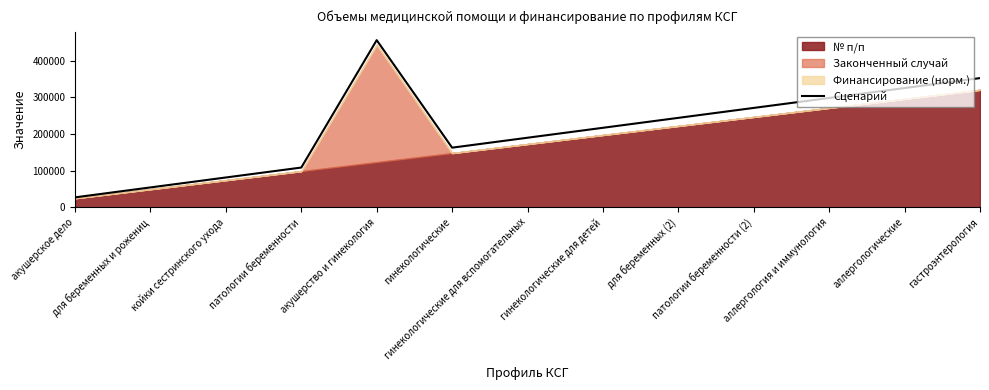

Is it true that the value at гинекологические is 271176.6?

False